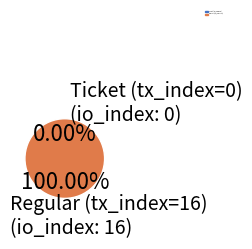

Is Ticket (tx_index=0) the majority of the pie?

No